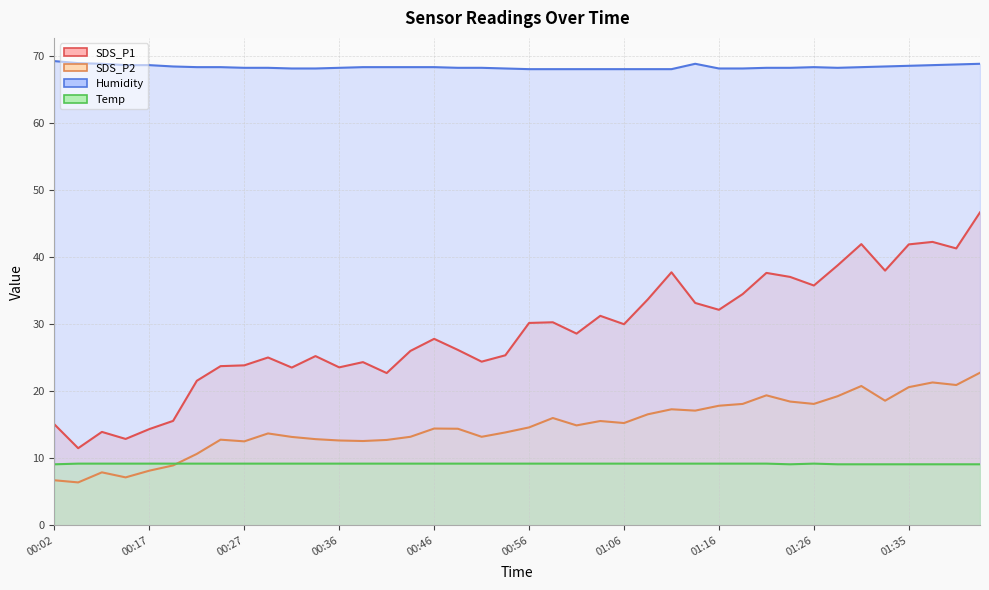

What is the difference between the maximum and minimum values in the SDS_P2 series?

16.4